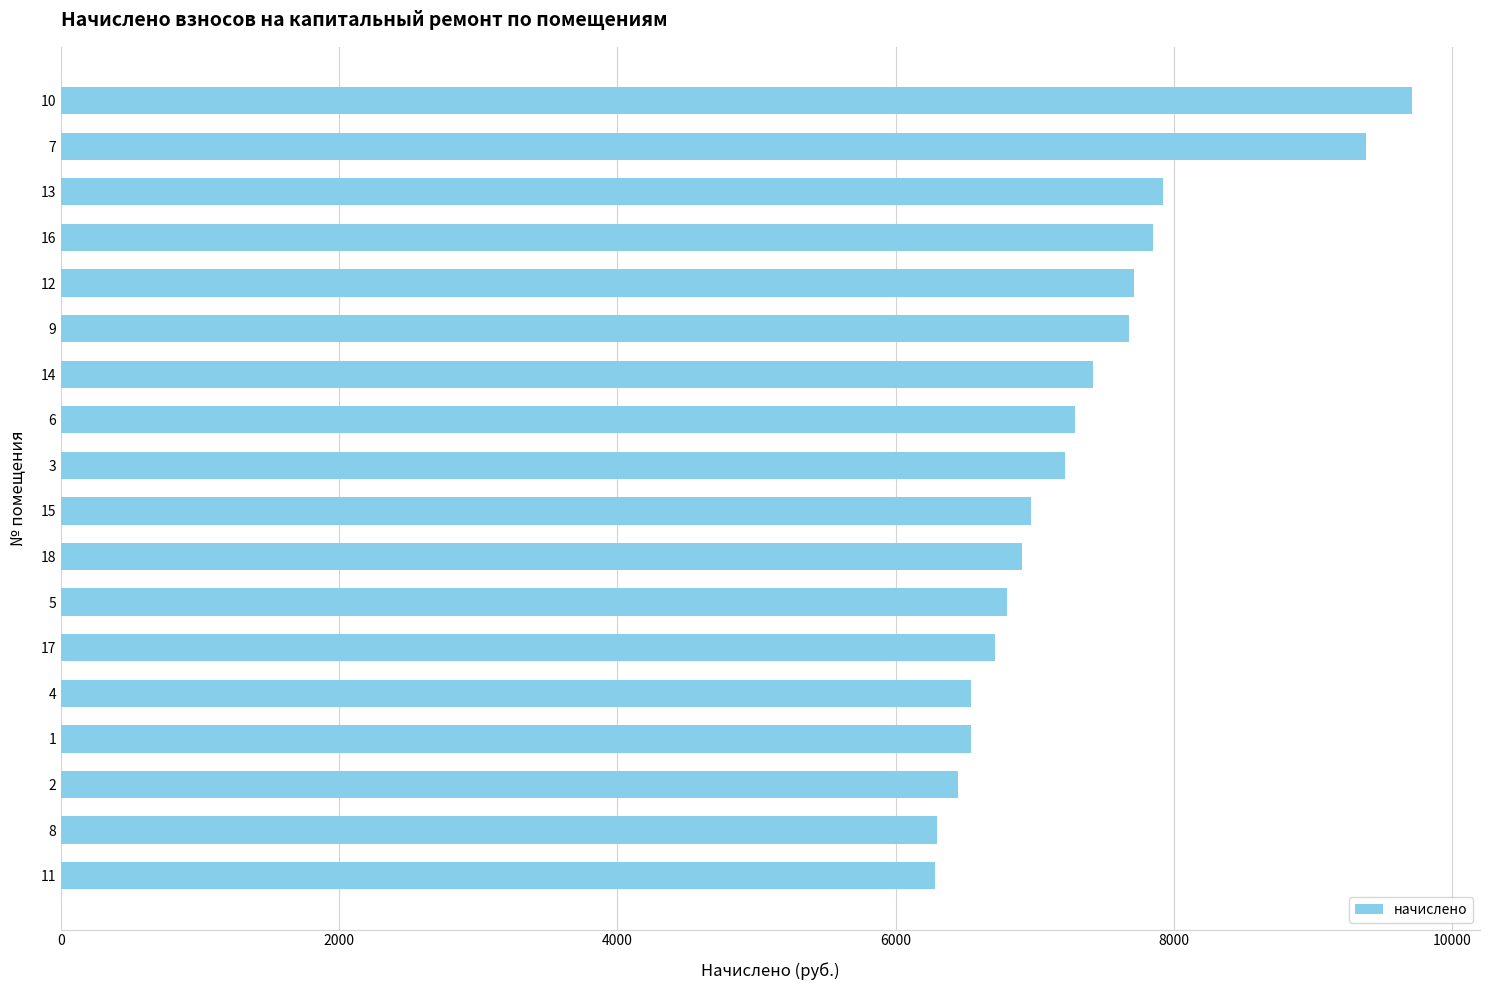

What is the greatest value displayed?

9716.4